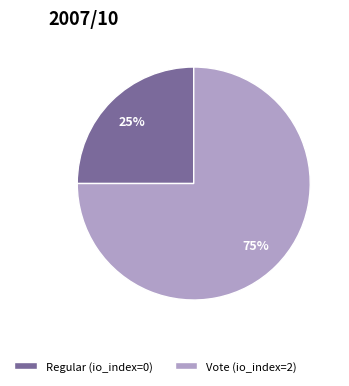

Which category has the biggest portion of the pie?

Vote